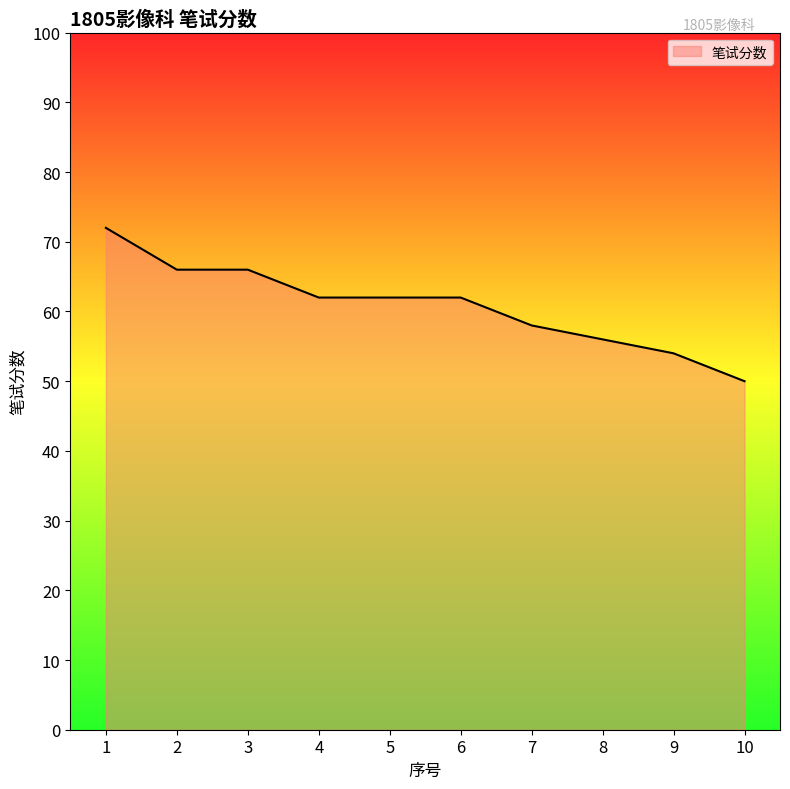

What is the difference between the second highest and minimum values?

16